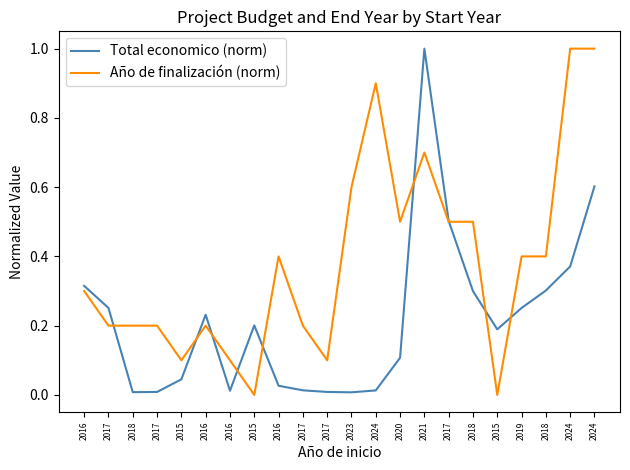

Reading left to right, transcribe all the data shown in this chart.

Total economico (norm): 2016=0.3	2017=0.3	2018=0.0	2017=0.0	2015=0.0	2016=0.2	2016=0.0	2015=0.2	2016=0.0	2017=0.0	2017=0.0	2023=0.0	2024=0.0	2020=0.1	2021=1.0	2017=0.5	2018=0.3	2015=0.2	2019=0.3	2018=0.3	2024=0.4	2024=0.6
Año de finalización (norm): 2016=0.3	2017=0.2	2018=0.2	2017=0.2	2015=0.1	2016=0.2	2016=0.1	2015=0.0	2016=0.4	2017=0.2	2017=0.1	2023=0.6	2024=0.9	2020=0.5	2021=0.7	2017=0.5	2018=0.5	2015=0.0	2019=0.4	2018=0.4	2024=1.0	2024=1.0